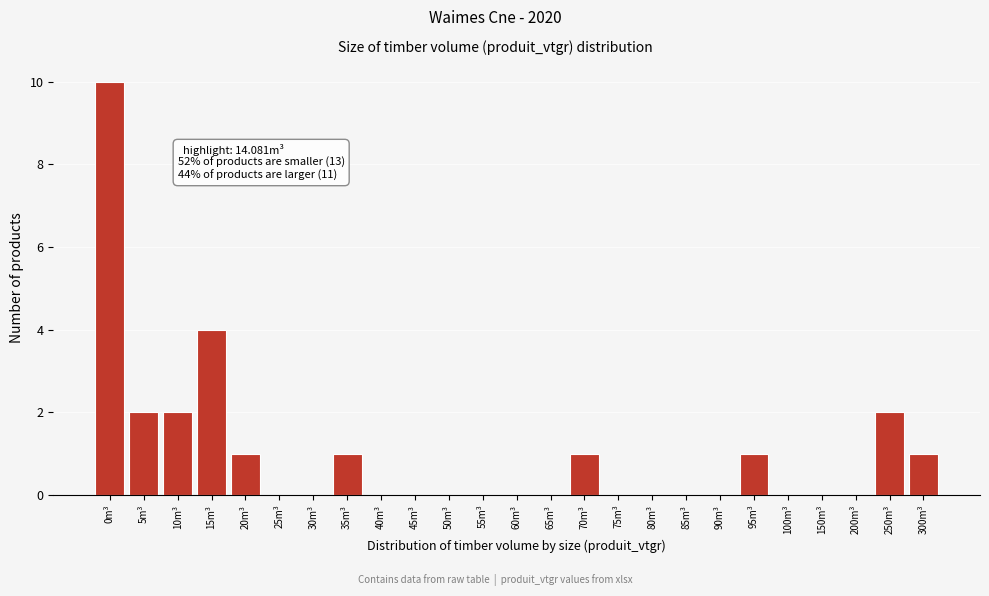

Reading left to right, what are all the values shown in this chart?

0m³=10	5m³=2	10m³=2	15m³=4	20m³=1	25m³=0	30m³=0	35m³=1	40m³=0	45m³=0	50m³=0	55m³=0	60m³=0	65m³=0	70m³=1	75m³=0	80m³=0	85m³=0	90m³=0	95m³=1	100m³=0	150m³=0	200m³=0	250m³=2	300m³=1